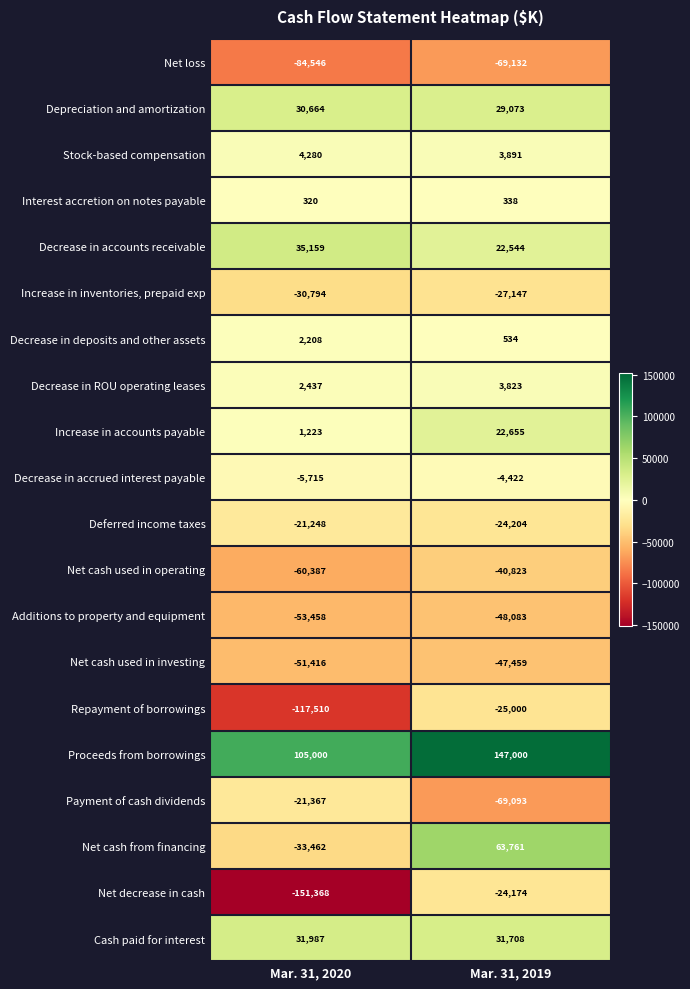

What is the difference between the Repayment of borrowings values at Mar. 31, 2020 and Mar. 31, 2019?

92510